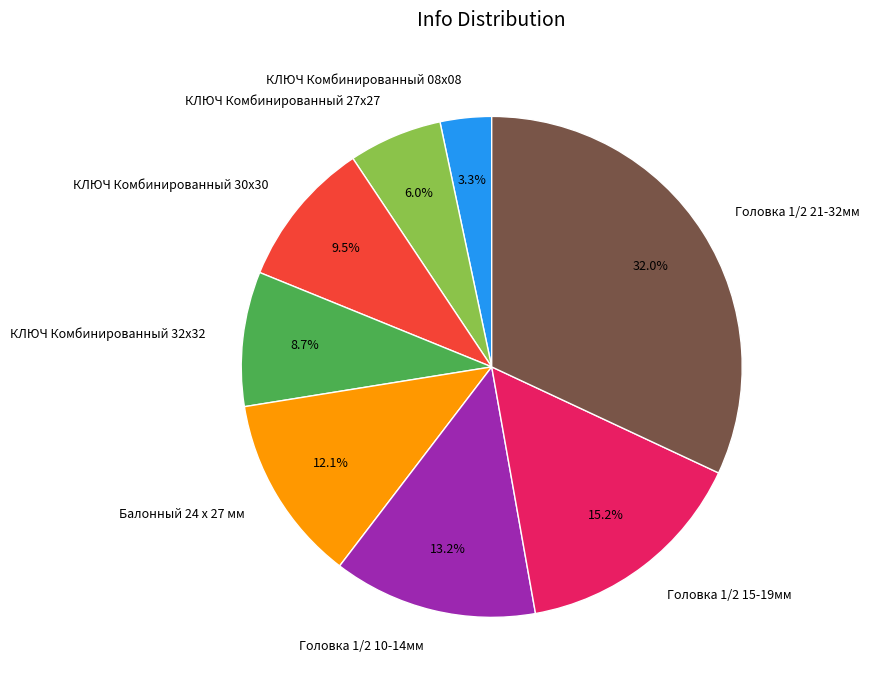

To the nearest percent, what percentage of the pie is Головка 1/2 15-19мм?

15%